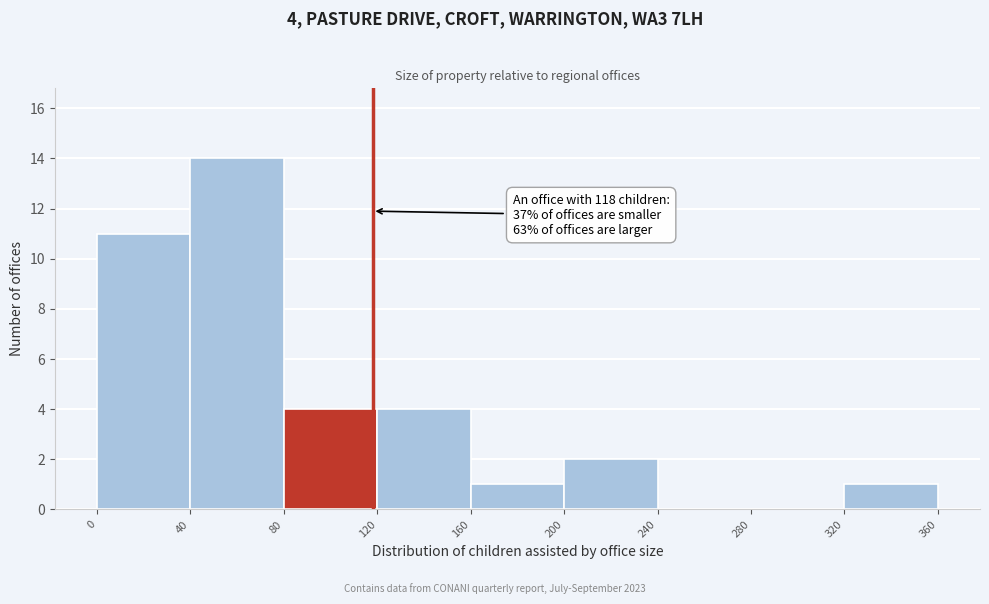

Which range on the x-axis has the tallest bar?

40 to 80